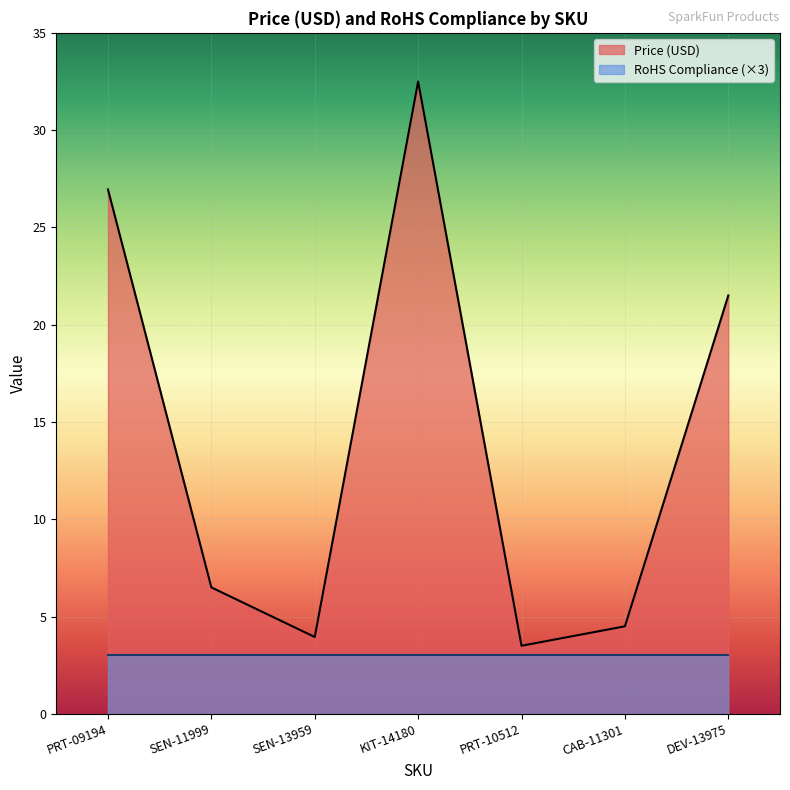

At which category does the data reach its first local valley?

SEN-13959